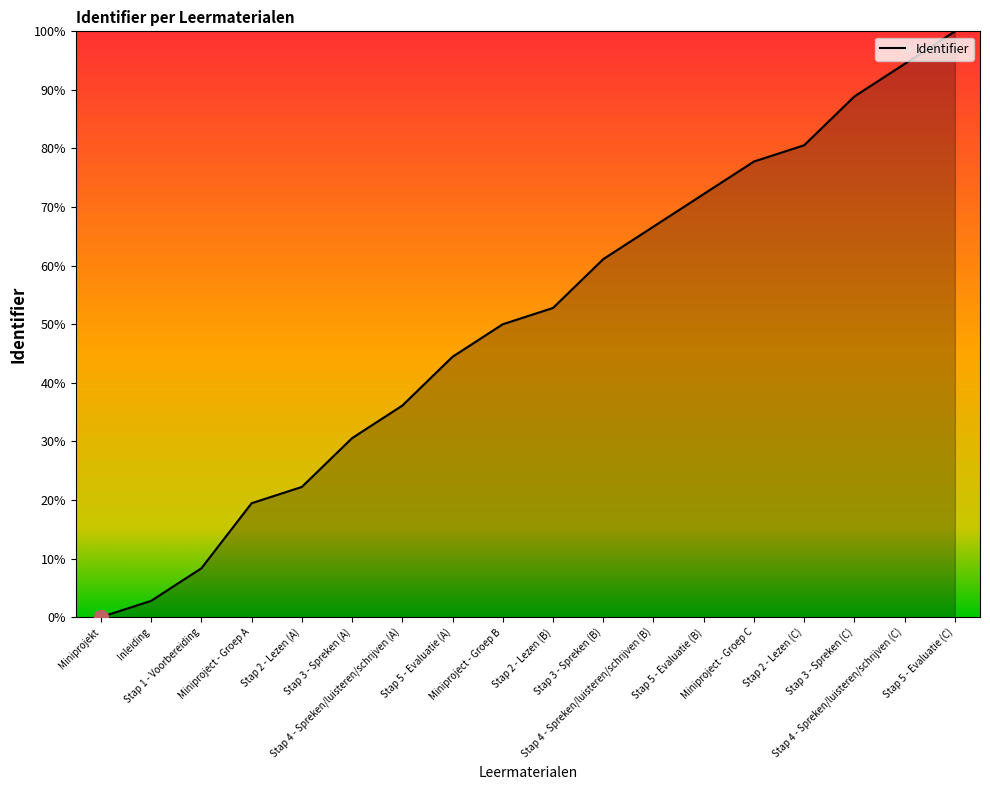

Rank the categories by value from lowest to highest.

Miniprojekt, Inleiding, Stap 1 - Voorbereiding, Miniproject - Groep A, Stap 2 - Lezen (A), Stap 3 - Spreken (A), Stap 4 - Spreken/luisteren/schrijven (A), Stap 5 - Evaluatie (A), Miniproject - Groep B, Stap 2 - Lezen (B), Stap 3 - Spreken (B), Stap 4 - Spreken/luisteren/schrijven (B), Stap 5 - Evaluatie (B), Miniproject - Groep C, Stap 2 - Lezen (C), Stap 3 - Spreken (C), Stap 4 - Spreken/luisteren/schrijven (C), Stap 5 - Evaluatie (C)